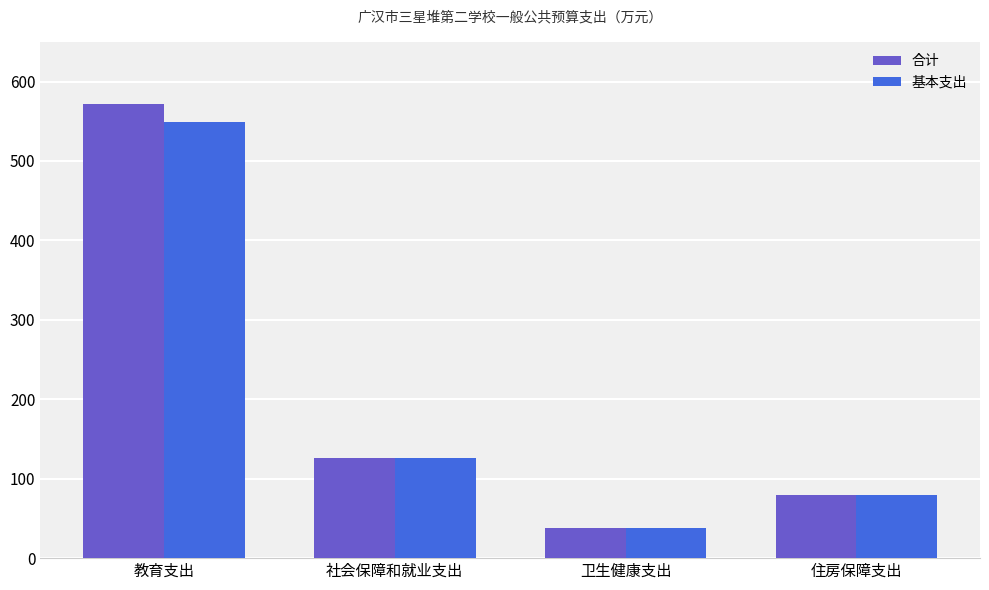

At which label does 合计 first exceed 125?

教育支出